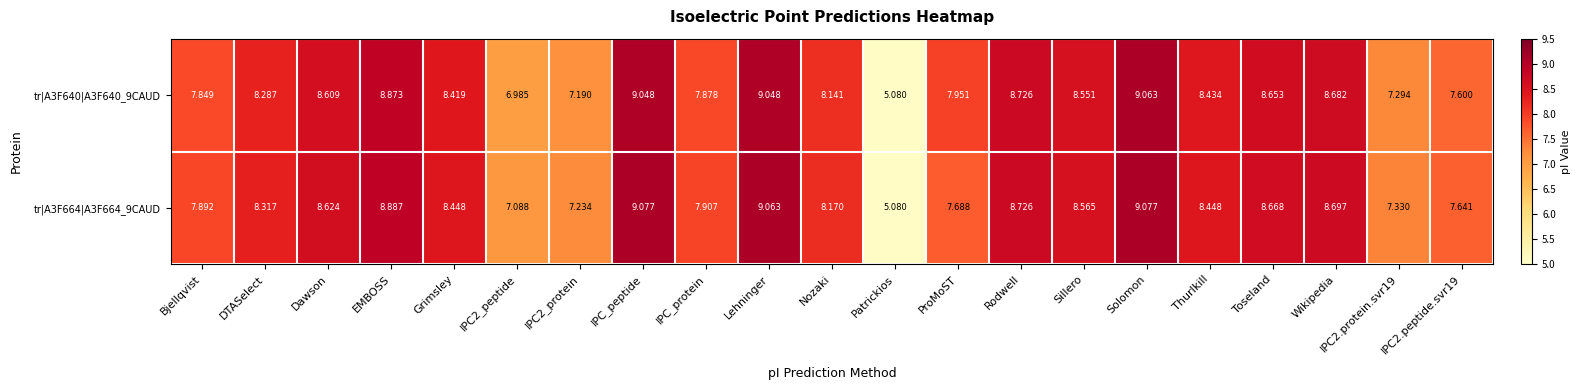

At which label does tr|A3F640|A3F640_9CAUD first exceed 8?

DTASelect